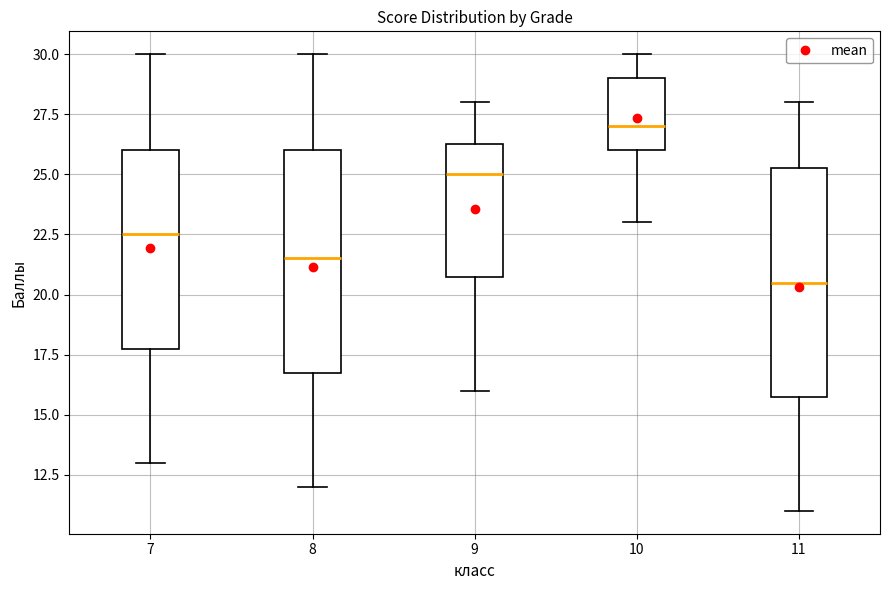

Reading left to right, read every box against the y-axis: the position of its median line, the range the box covers, and the ends of its whiskers. The values are not printed on the chart, so give them approximately, as read against the axis.

7: median 22.5, box 18.0 to 26.0, whiskers 13.0 to 30.0
8: median 21.5, box 17.0 to 26.0, whiskers 12.0 to 30.0
9: median 25.0, box 21.0 to 26.5, whiskers 16.0 to 28.0
10: median 27.0, box 26.0 to 29.0, whiskers 23.0 to 30.0
11: median 20.5, box 16.0 to 25.5, whiskers 11.0 to 28.0